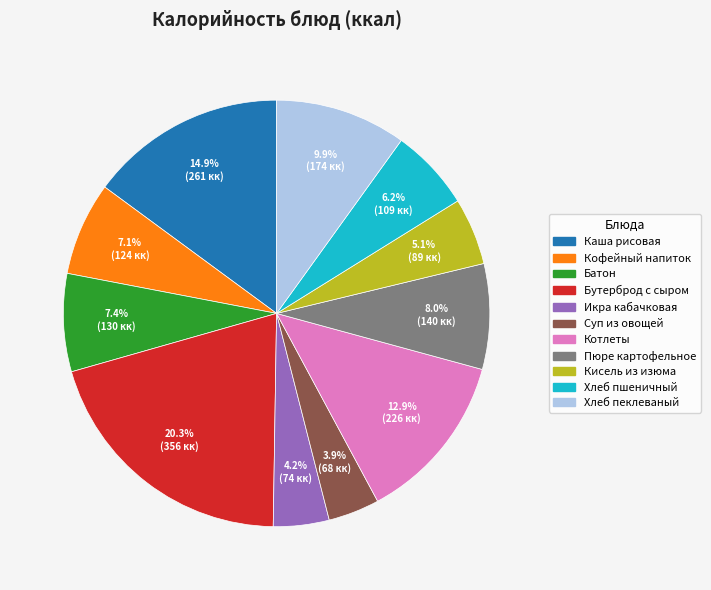

Count the number of slices in the pie.

11